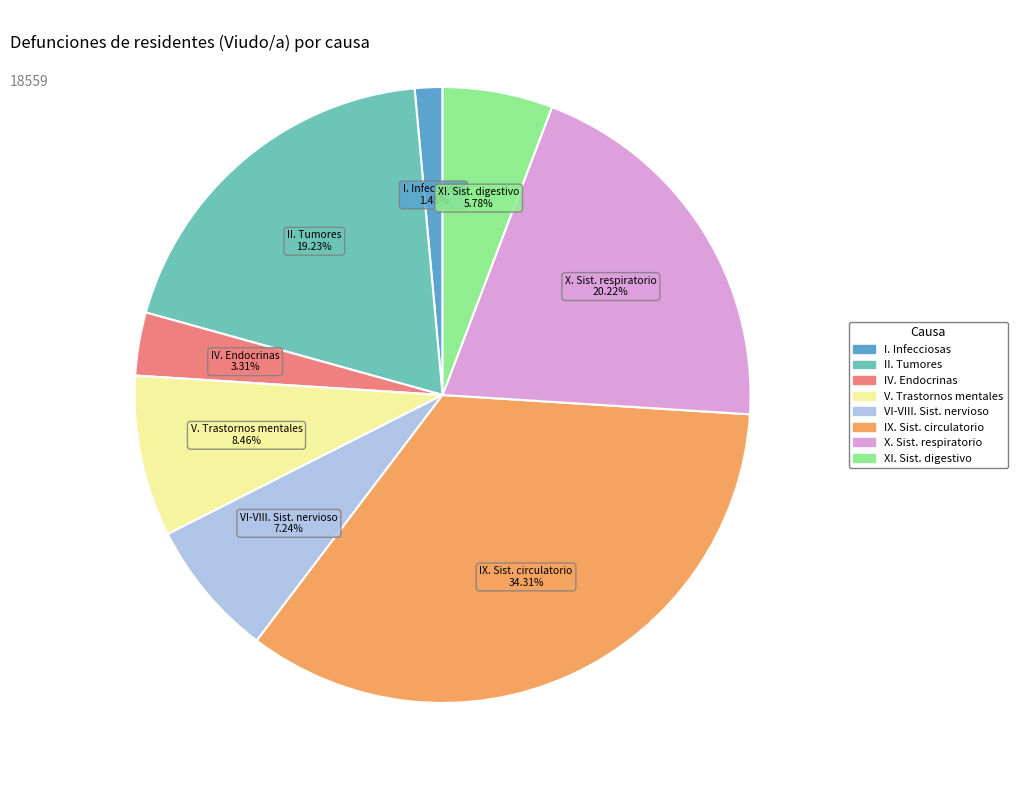

Is there a majority slice in this chart?

No